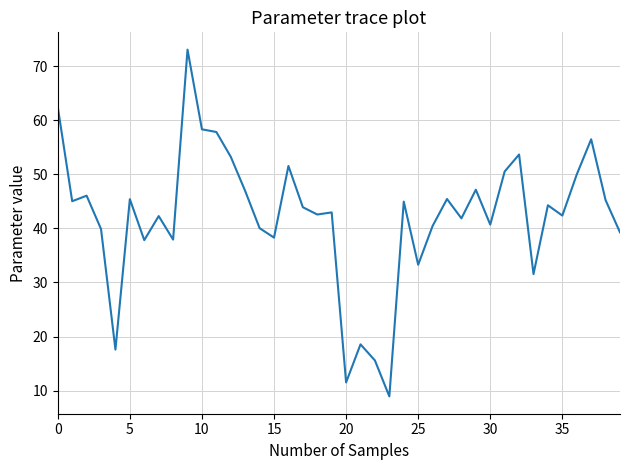

What is the maximum value shown in the chart?

73.1